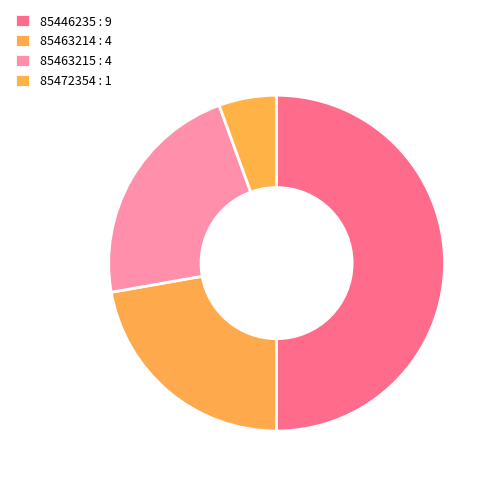

What is the largest slice in the pie chart?

85446235